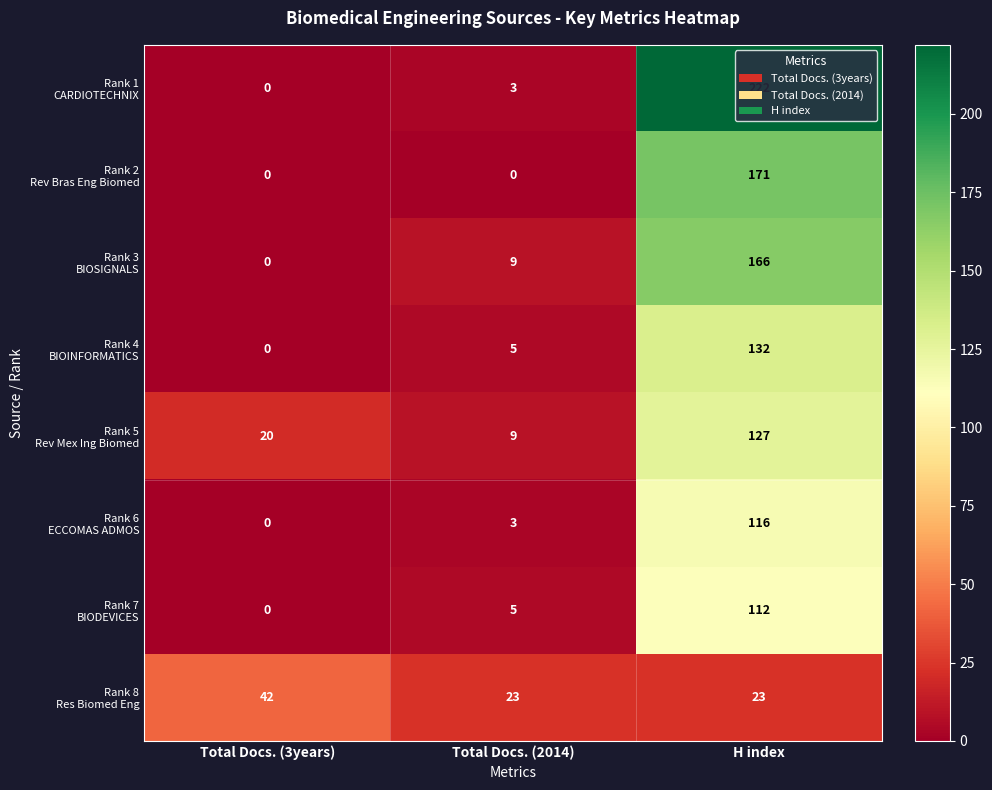

What is the difference between the highest and lowest values at Total Docs. (3years)?

42